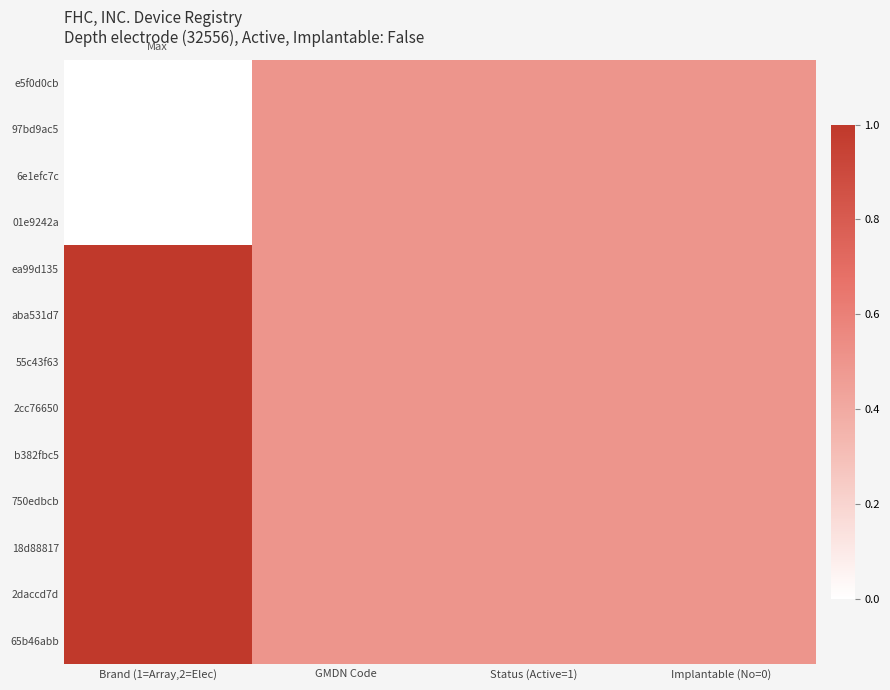

At how many categories does at least one series exceed 0?

4